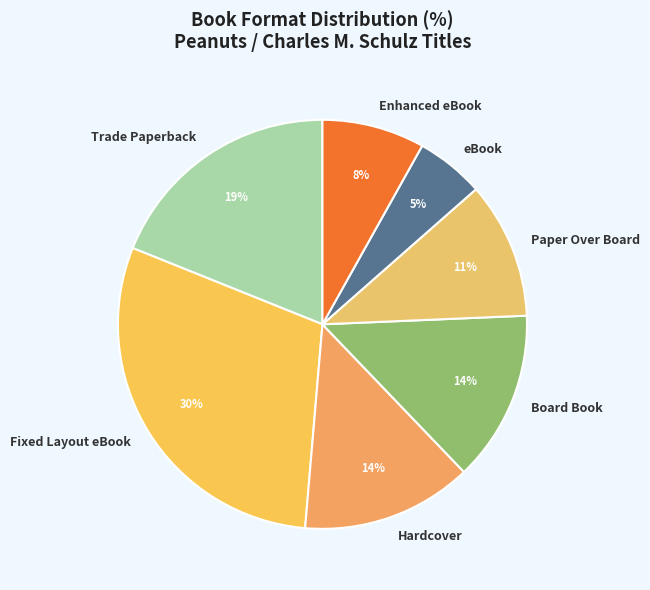

Is it true that Paper Over Board is 11% of the pie?

True